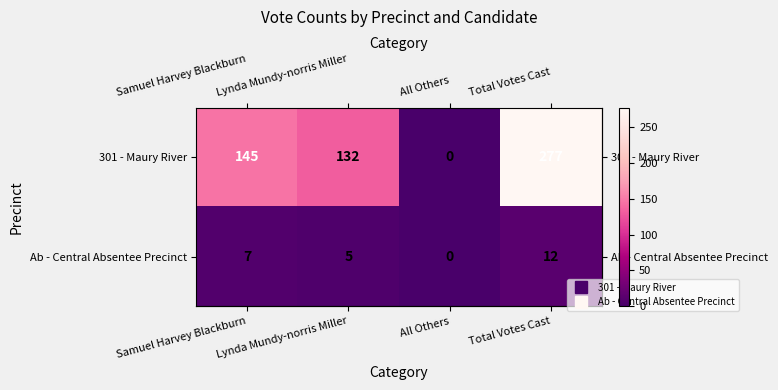

Which label corresponds to the smallest value in the chart?

All Others